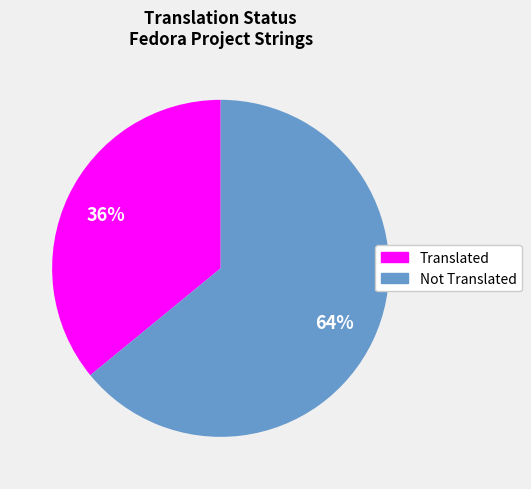

Does any single category account for the majority?

Yes